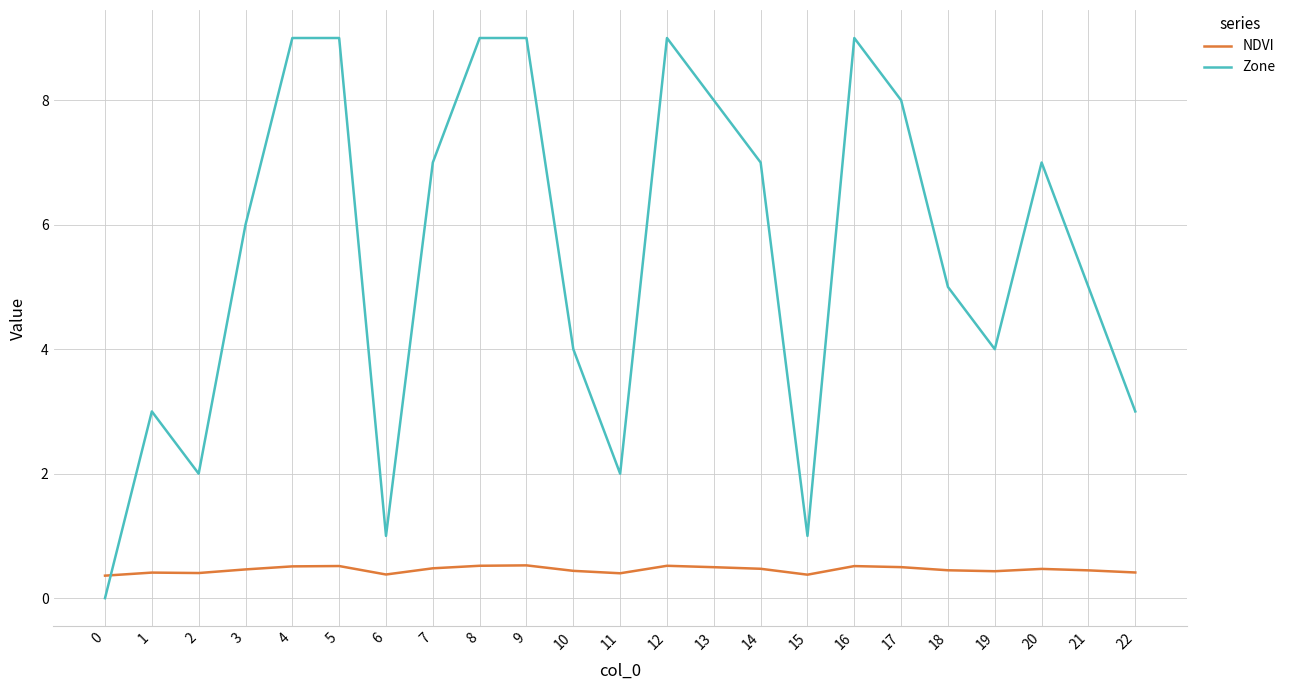

How many values in Zone are above zero?

22